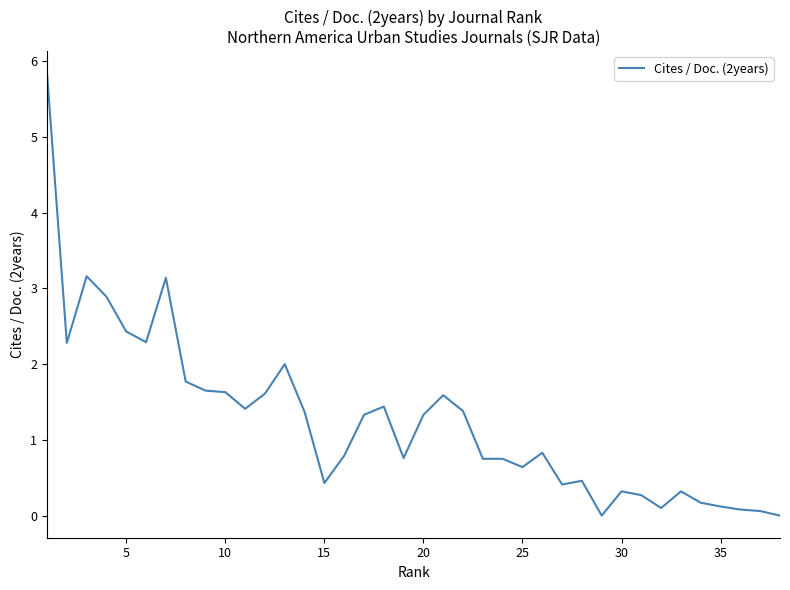

Does the chart display data point markers on the line(s)?

No